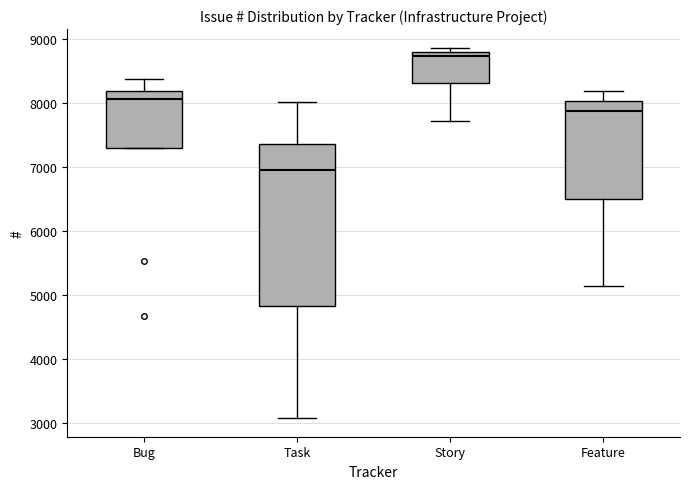

Reading left to right, read every box against the y-axis: the position of its median line, the range the box covers, and the ends of its whiskers. The values are not printed on the chart, so give them approximately, as read against the axis.

Bug: median 8100, box 7300 to 8200, whiskers 7300 to 8400
Task: median 6900, box 4800 to 7400, whiskers 3100 to 8000
Story: median 8700, box 8300 to 8800, whiskers 7700 to 8900
Feature: median 7900, box 6500 to 8000, whiskers 5100 to 8200